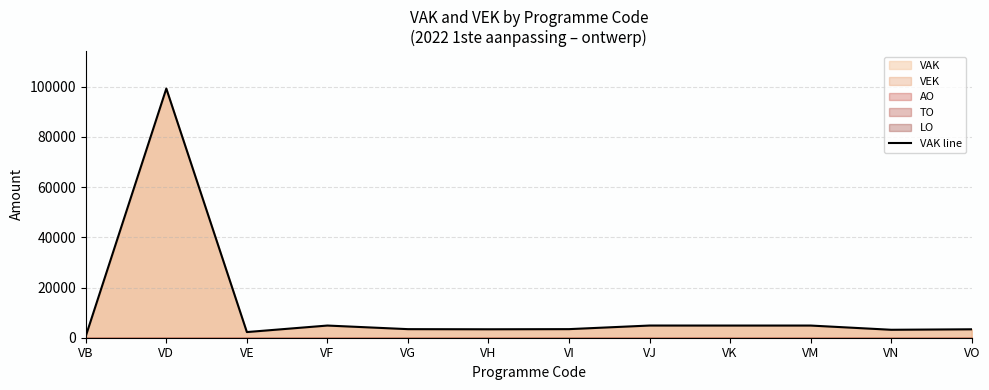

What value does the data have at VI, to the nearest 50?

3400